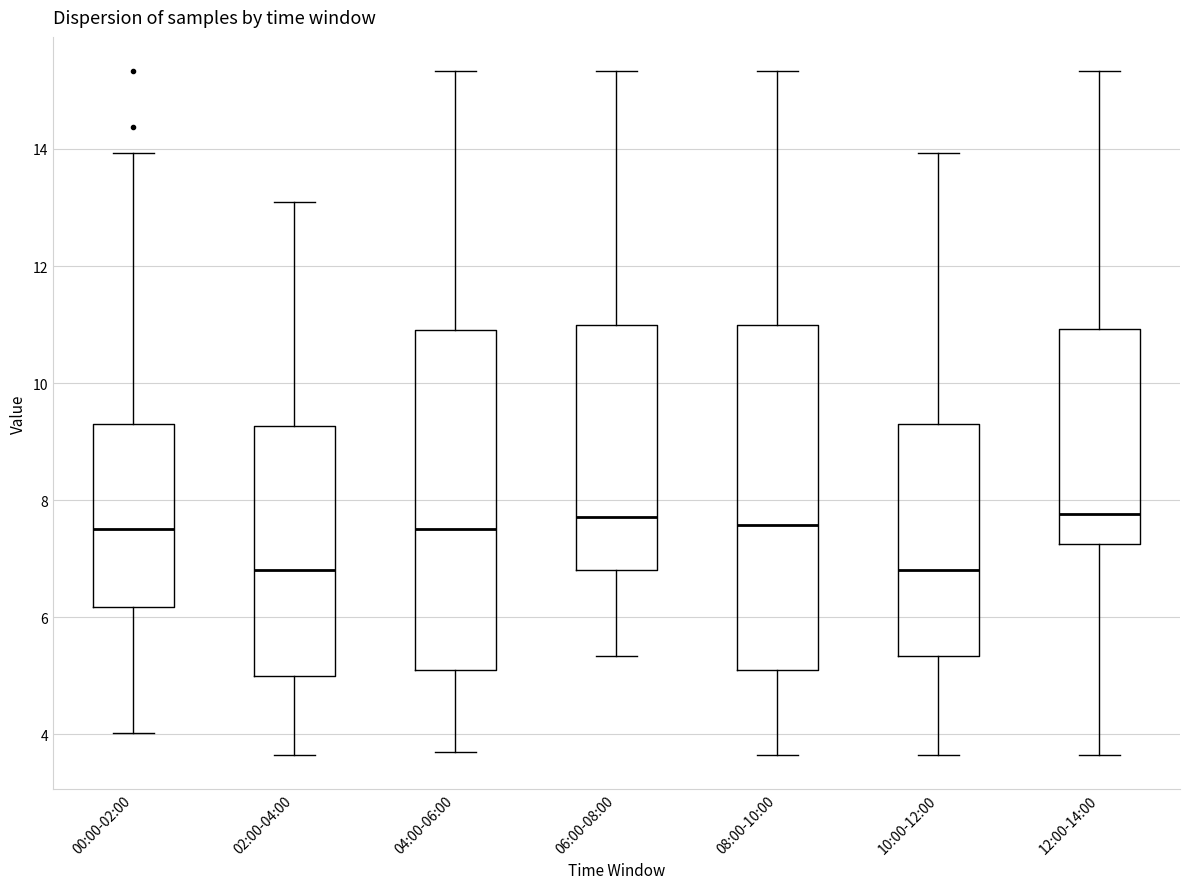

Where does the lower whisker of the box for 12:00-14:00 end on the y-axis? The values are not printed on the chart, so give them approximately, as read against the axis.

3.6